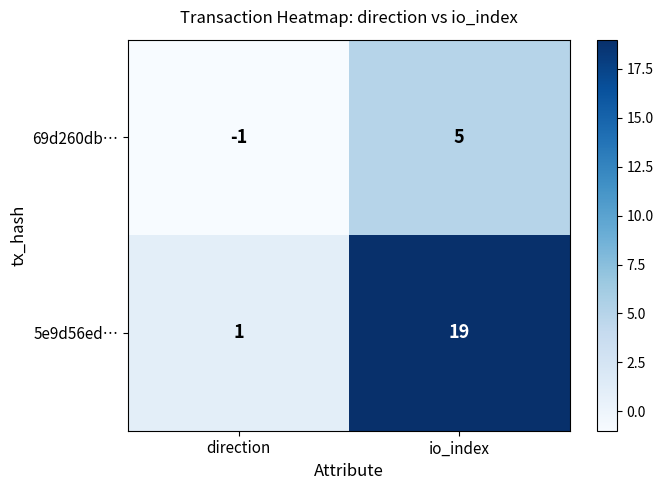

Is it true that 69d260db… equals -1 at direction?

True